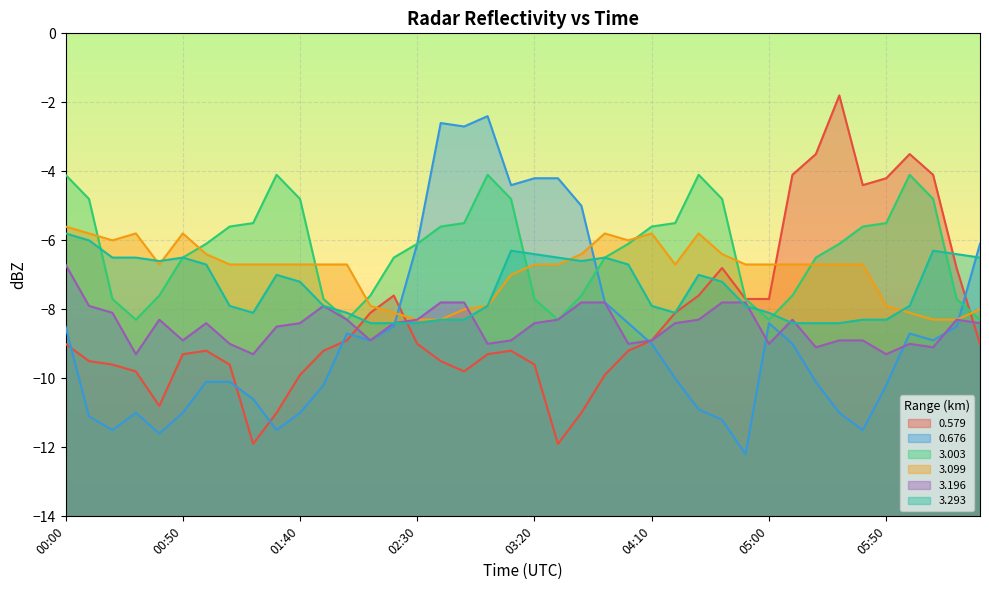

Rank the series at 05:20 from lowest to highest value.

0.676, 3.196, 3.293, 3.099, 3.003, 0.579